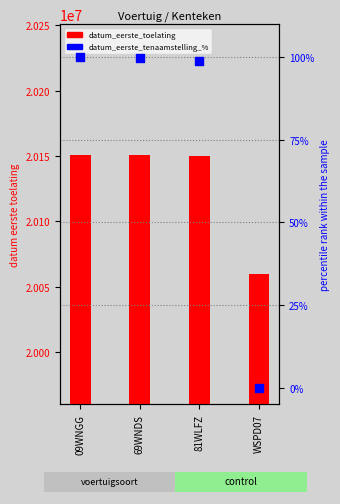

Which series has the largest total across all categories?

datum_eerste_toelating